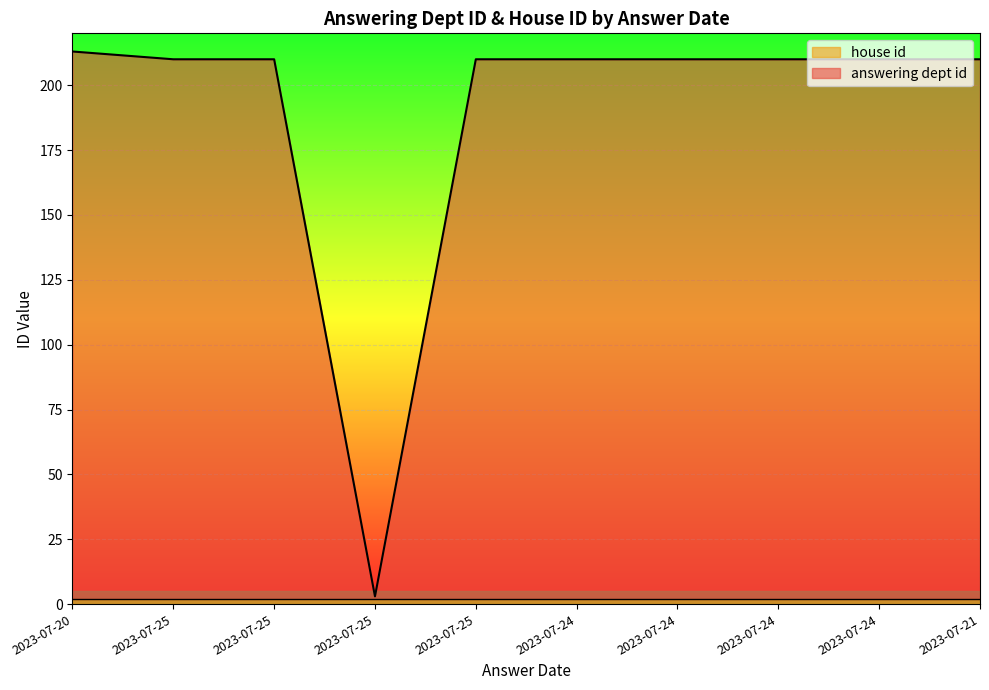

At which category does the data reach its first local valley?

2023-07-25